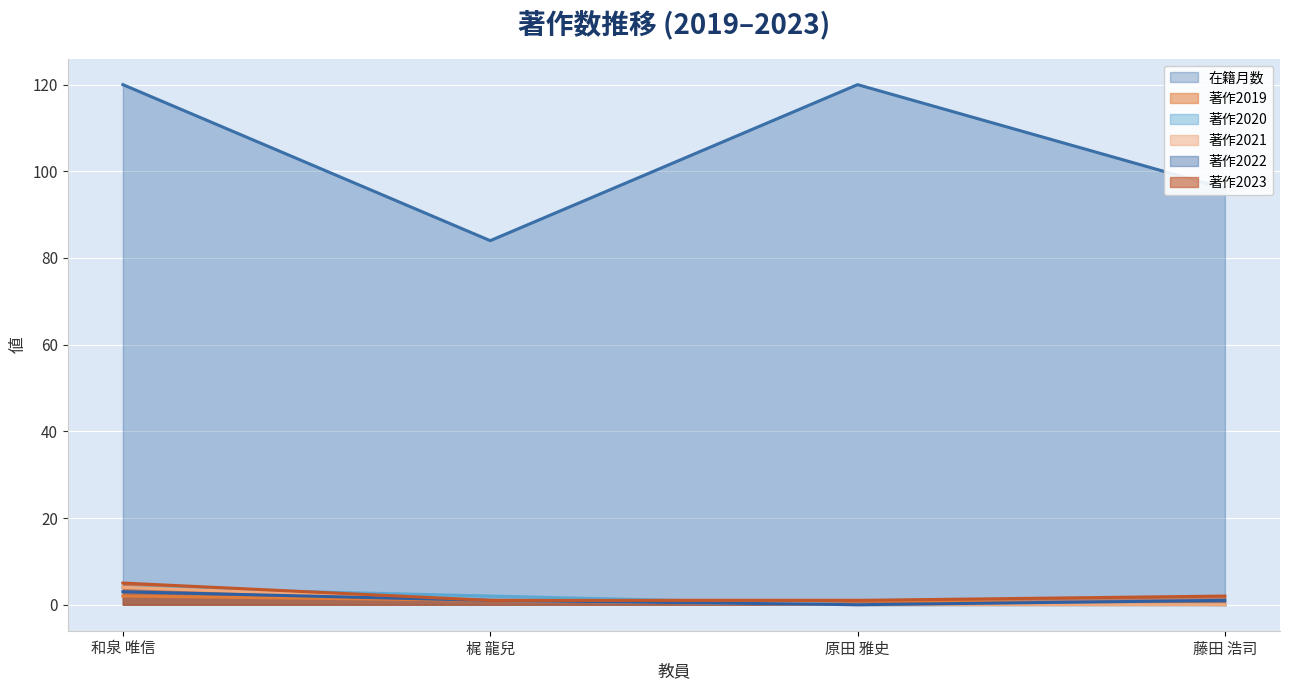

Which series has the widest spread of values?

在籍月数